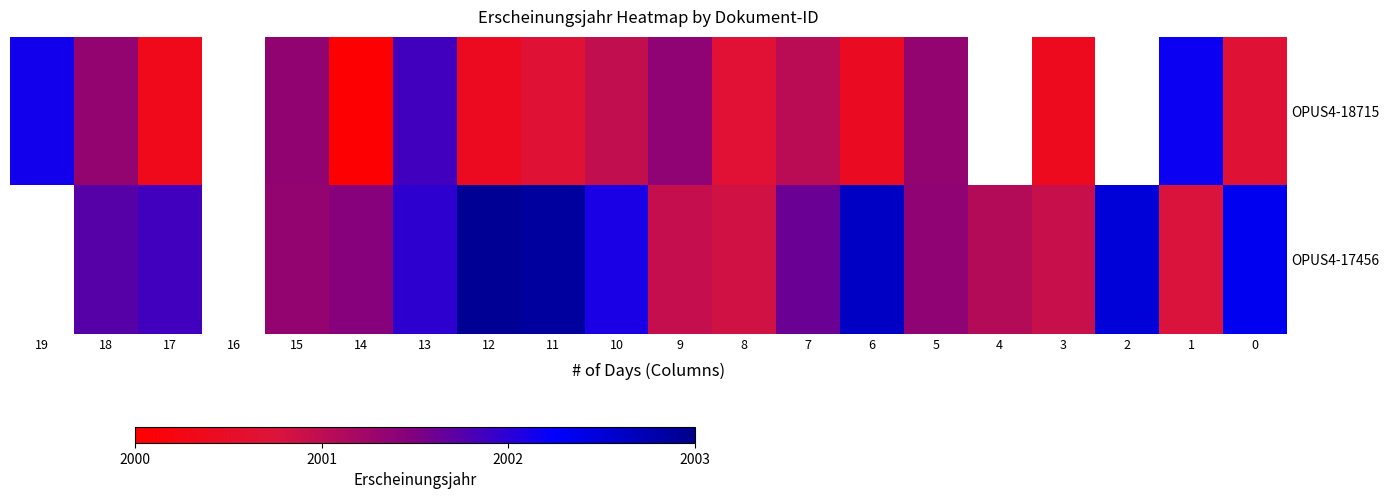

What is the spread (max minus min) of values at 9?

0.6